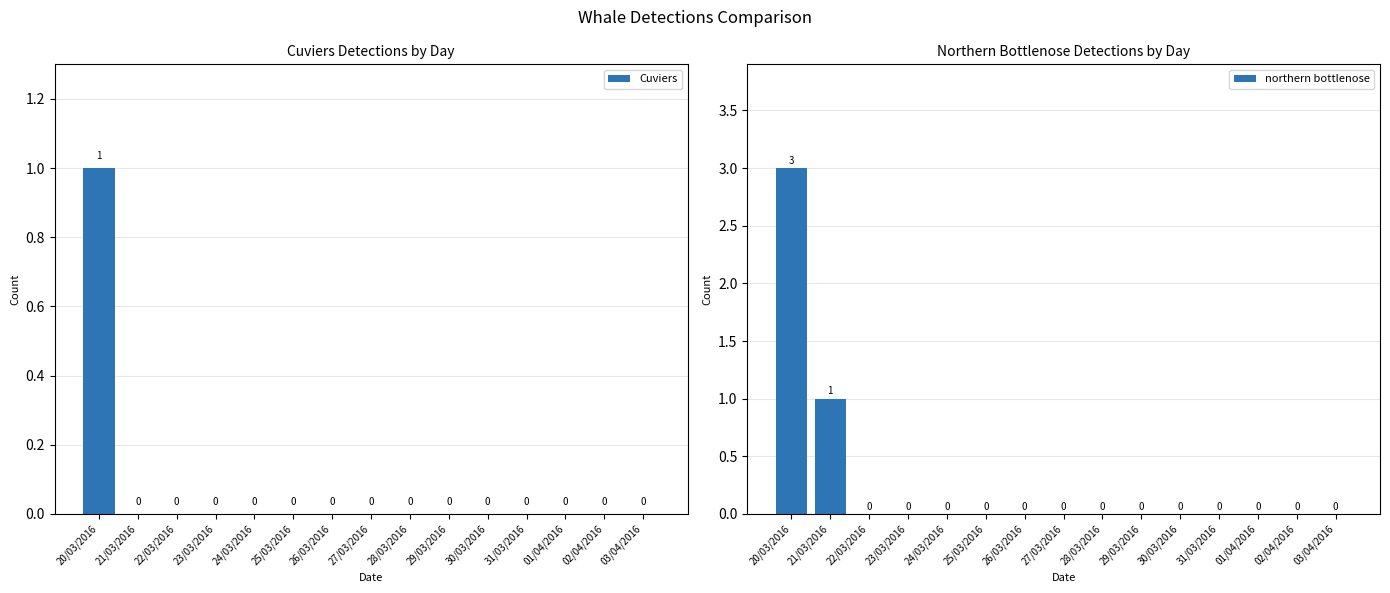

What position from the left is 02/04/2016?

14